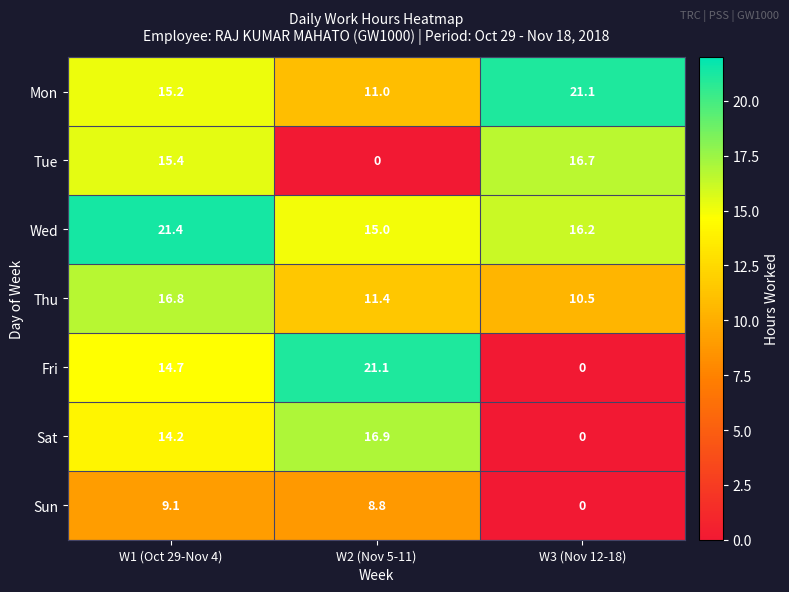

The Fri series shows 27.7 at W2 (Nov 5-11). True or false?

False